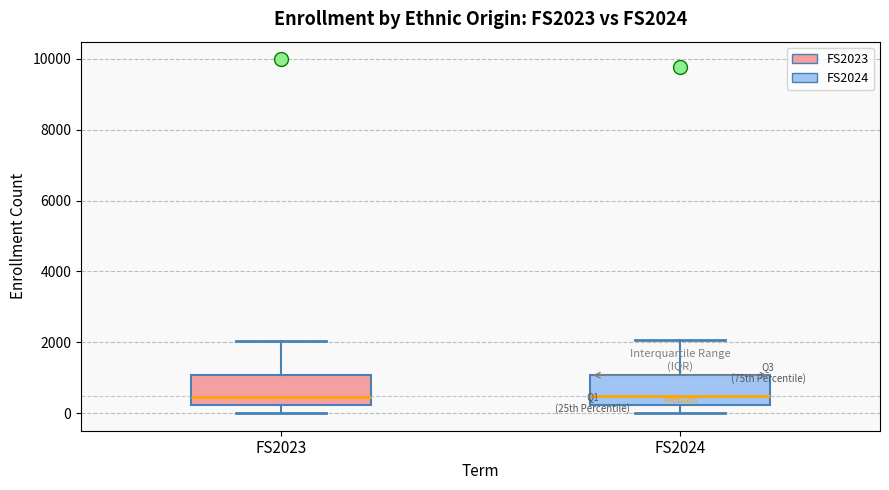

Reading left to right, transcribe this box plot: for each box, give where its median line is, the range the box spans, and where its two whiskers end, as read against the y-axis. The values are not printed on the chart, so give them approximately, as read against the axis.

FS2023: median 400, box 200 to 1000, whiskers 0 to 2000
FS2024: median 400, box 200 to 1000, whiskers 0 to 2000